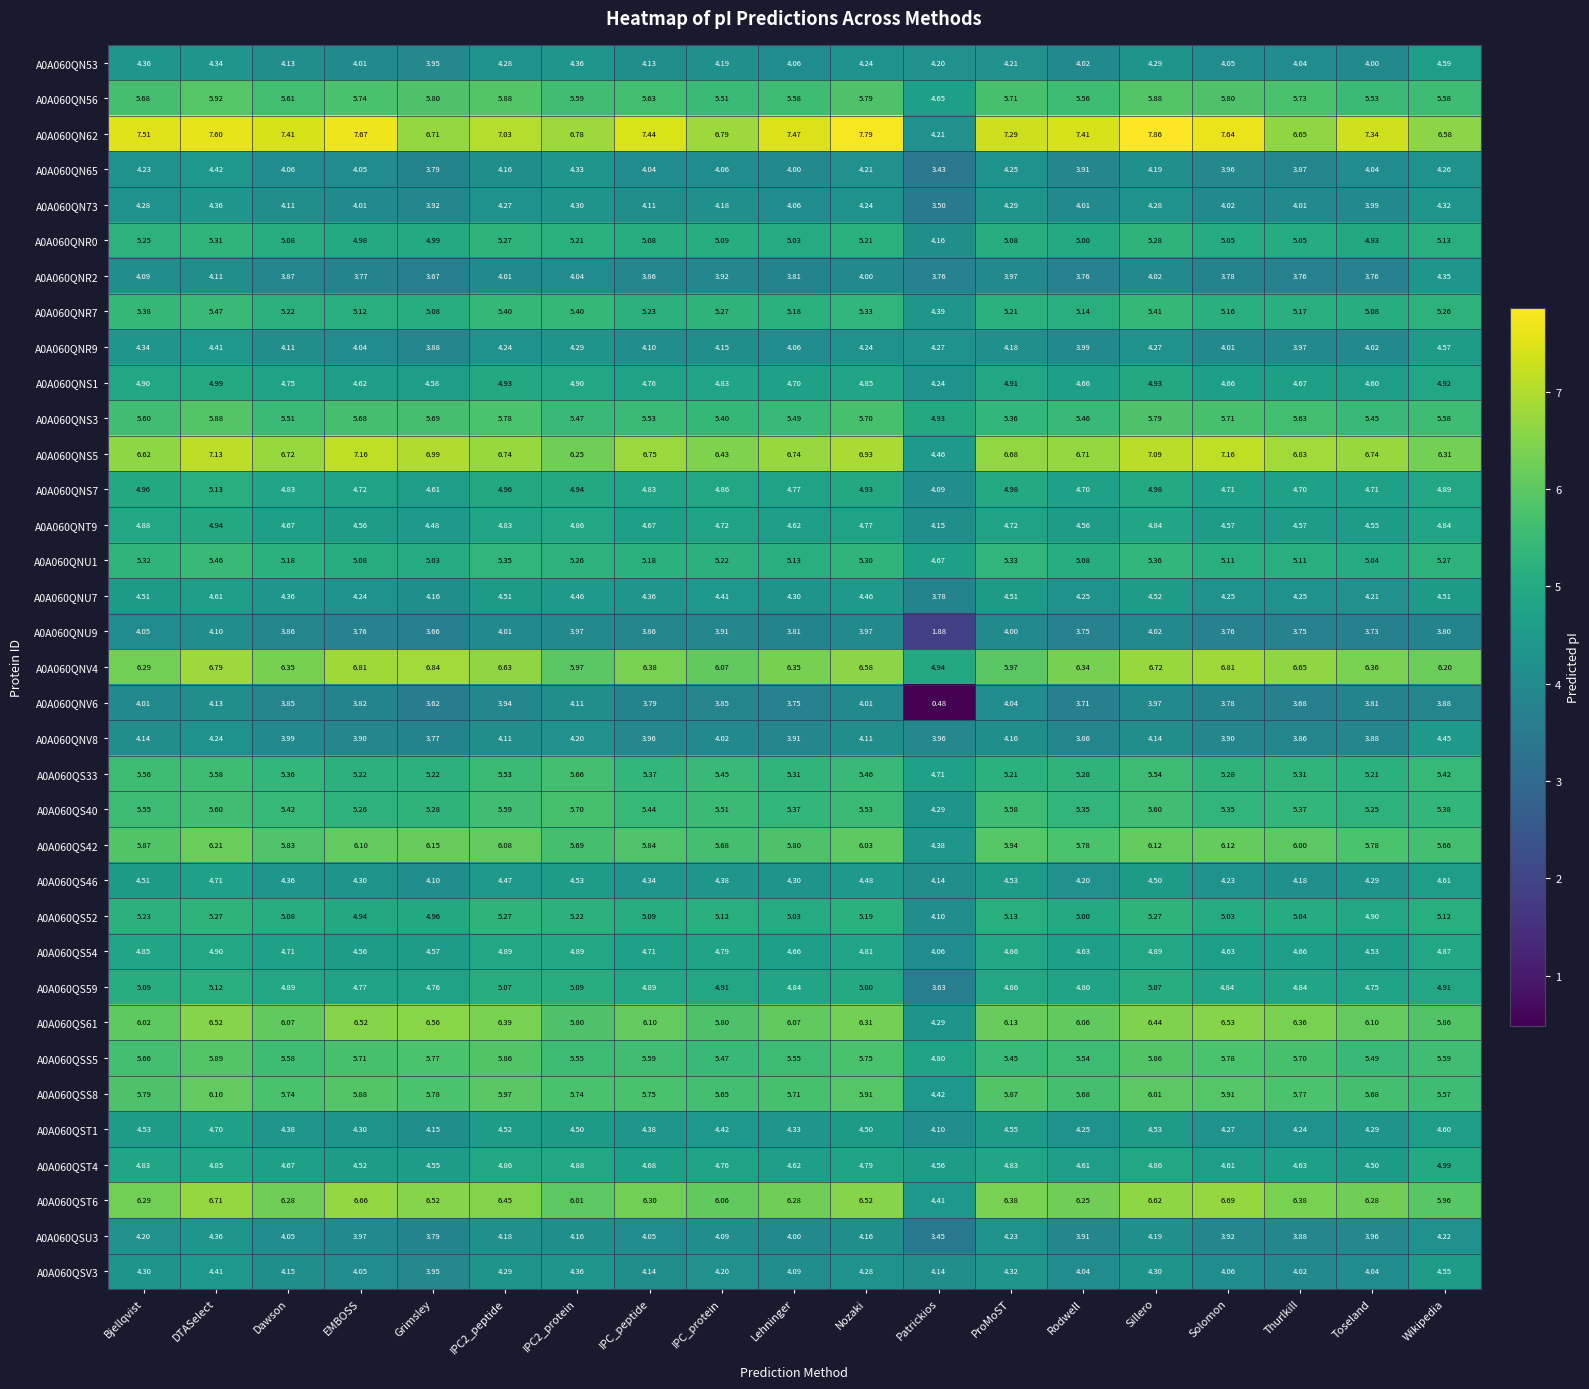

At which category is the sum across all series the highest?

DTASelect